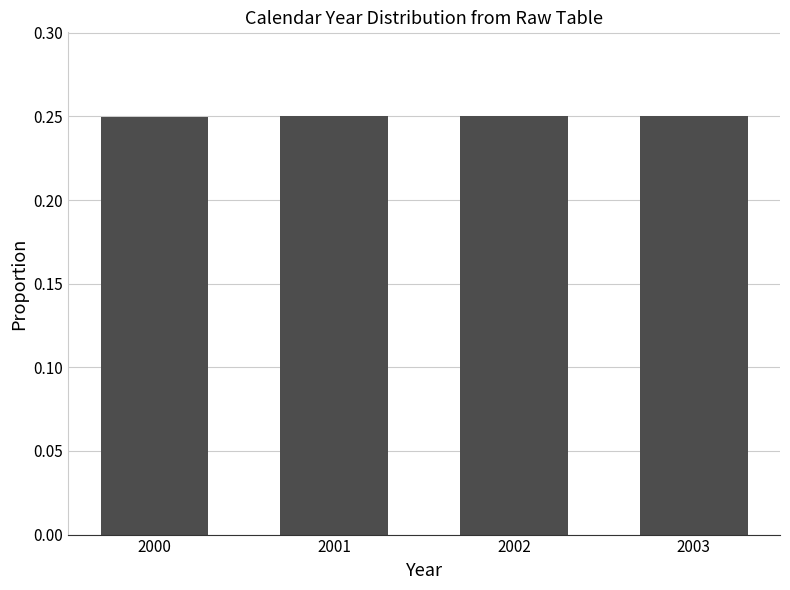

How many data points does each series have?

4